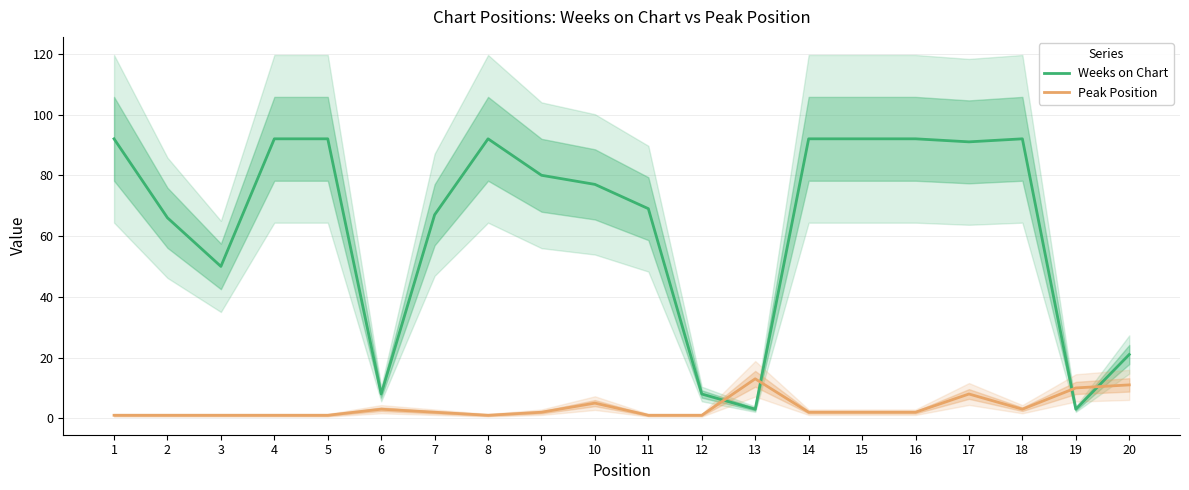

Between 10 and 17, which series saw the biggest shift?

Weeks on Chart